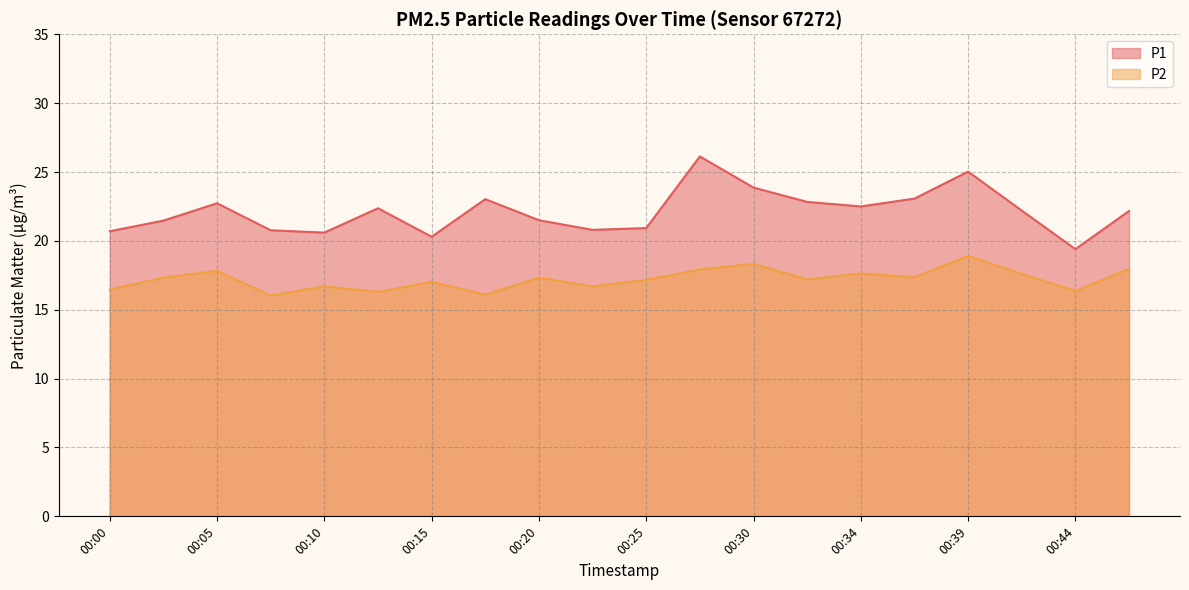

Read the P2 value at 00:25.

17.2